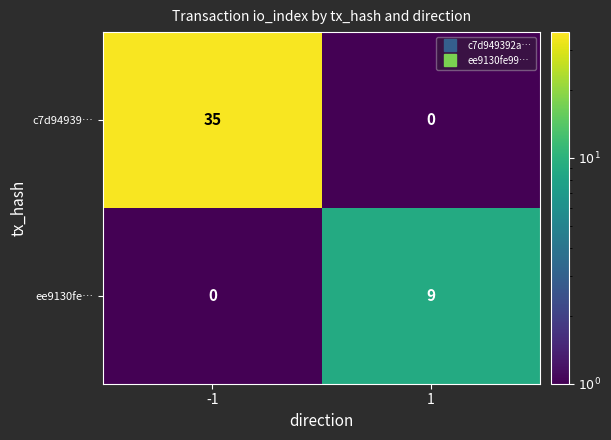

What is the difference between the maximum and minimum values in the ee9130fe… series?

9